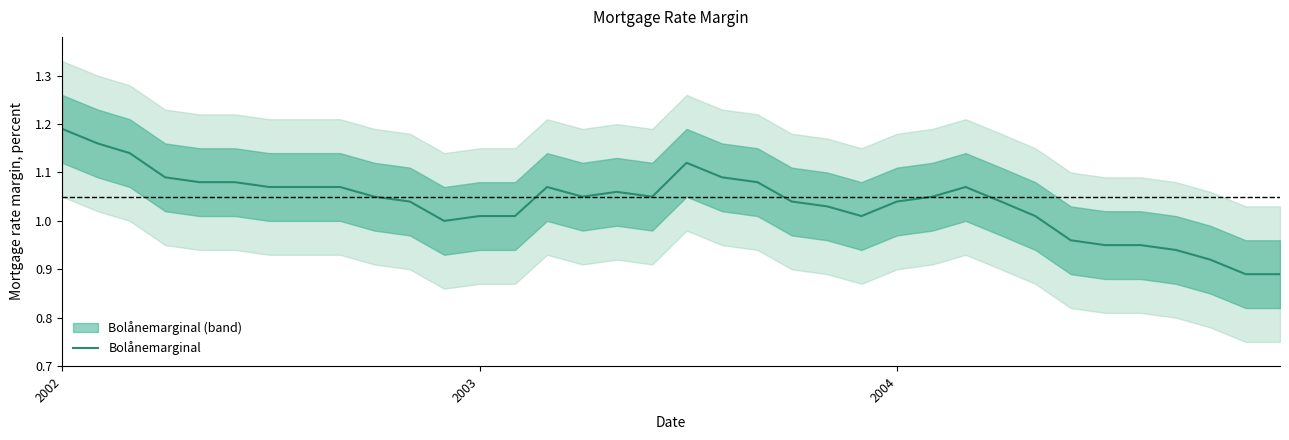

How many points are higher than both their immediate neighbors (excluding endpoints)?

4